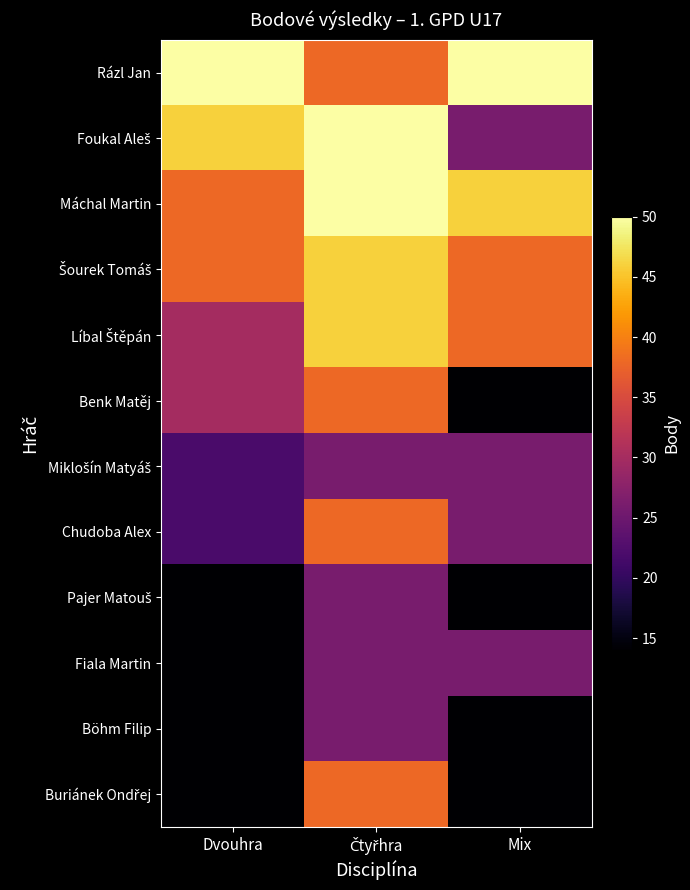

At how many categories does at least one series exceed 24?

3